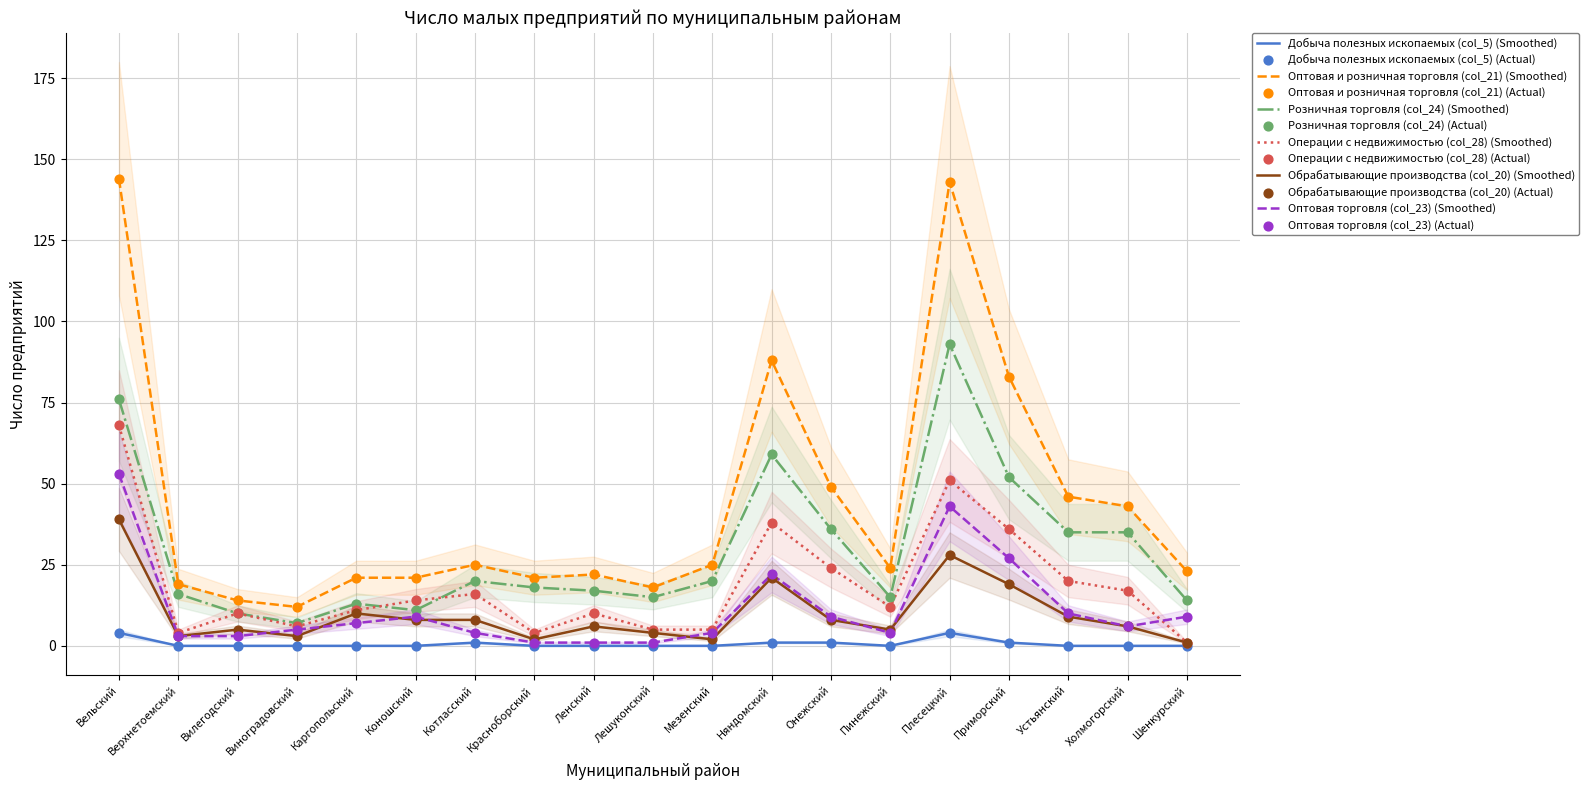

Which series contains the lowest Y value?

Добыча полезных ископаемых (col_5)